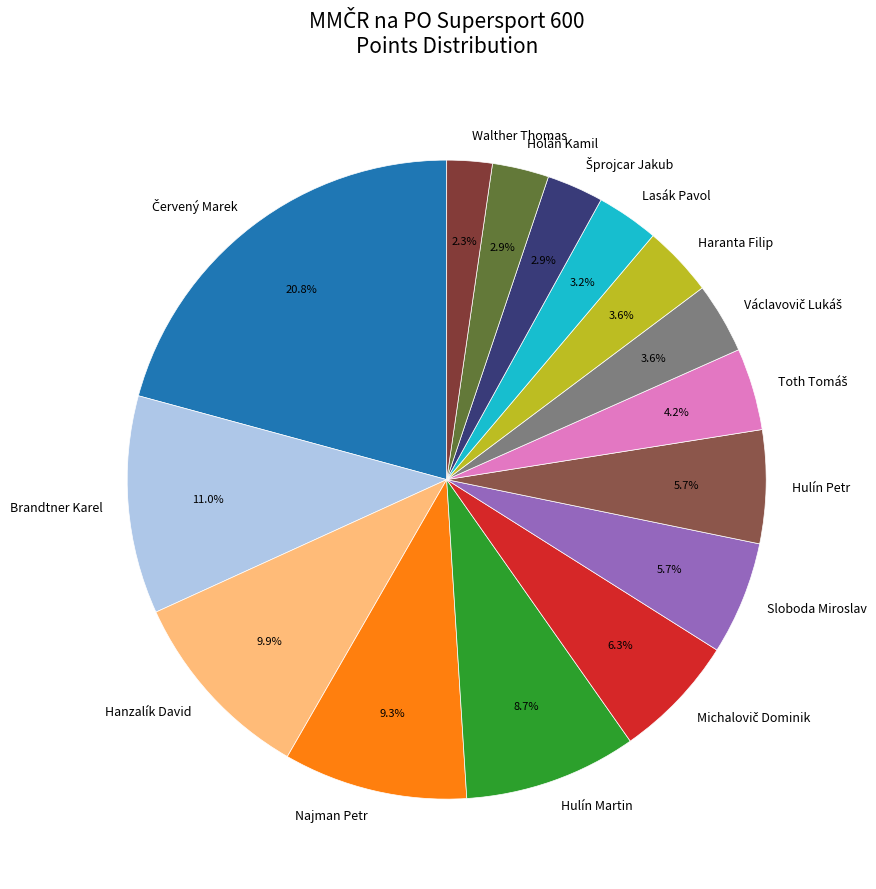

To the nearest percent, what is the average slice percentage?

7%